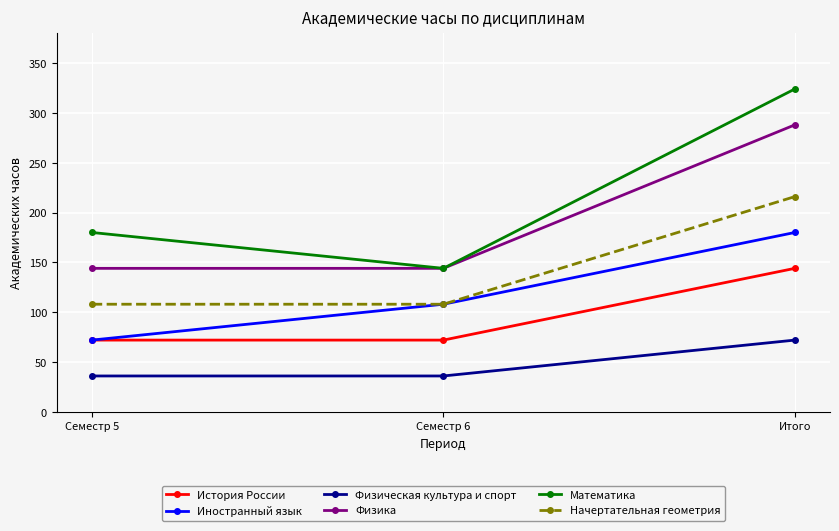

What is the value of the Начертательная геометрия point at the 3rd from the left?

216